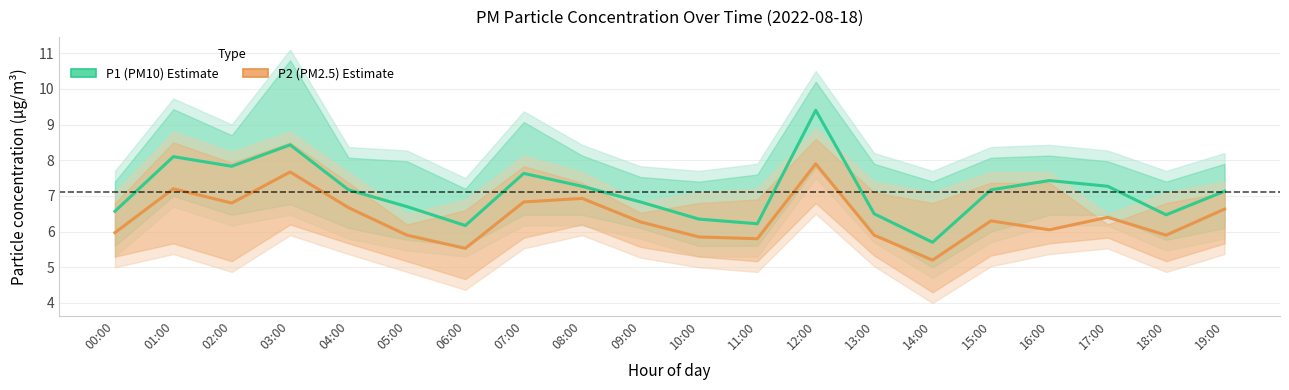

Which category has the lowest value in the P2 (PM2.5) series?

14:00